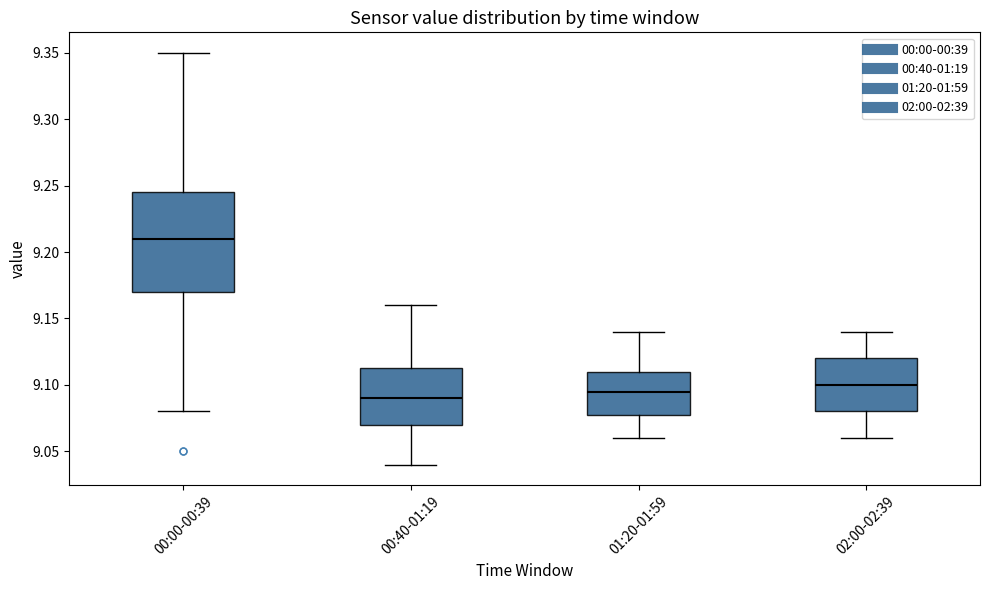

Where is the lower edge of the box for 02:00-02:39 on the y-axis? The values are not printed on the chart, so give them approximately, as read against the axis.

9.080